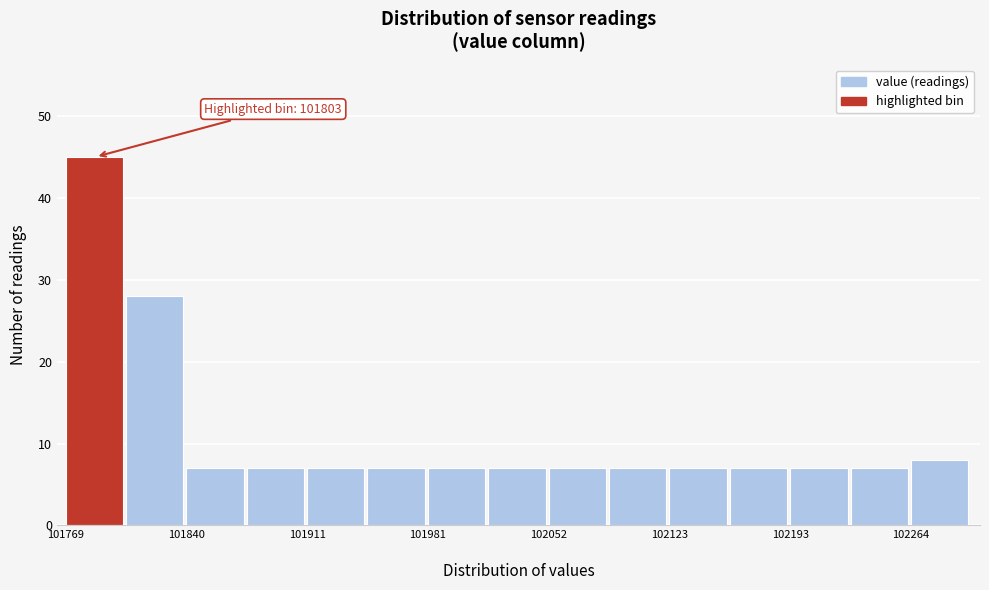

Around what value on the x-axis is the tallest bar? Give the approximate position of its centre, as read against the axis.

101790